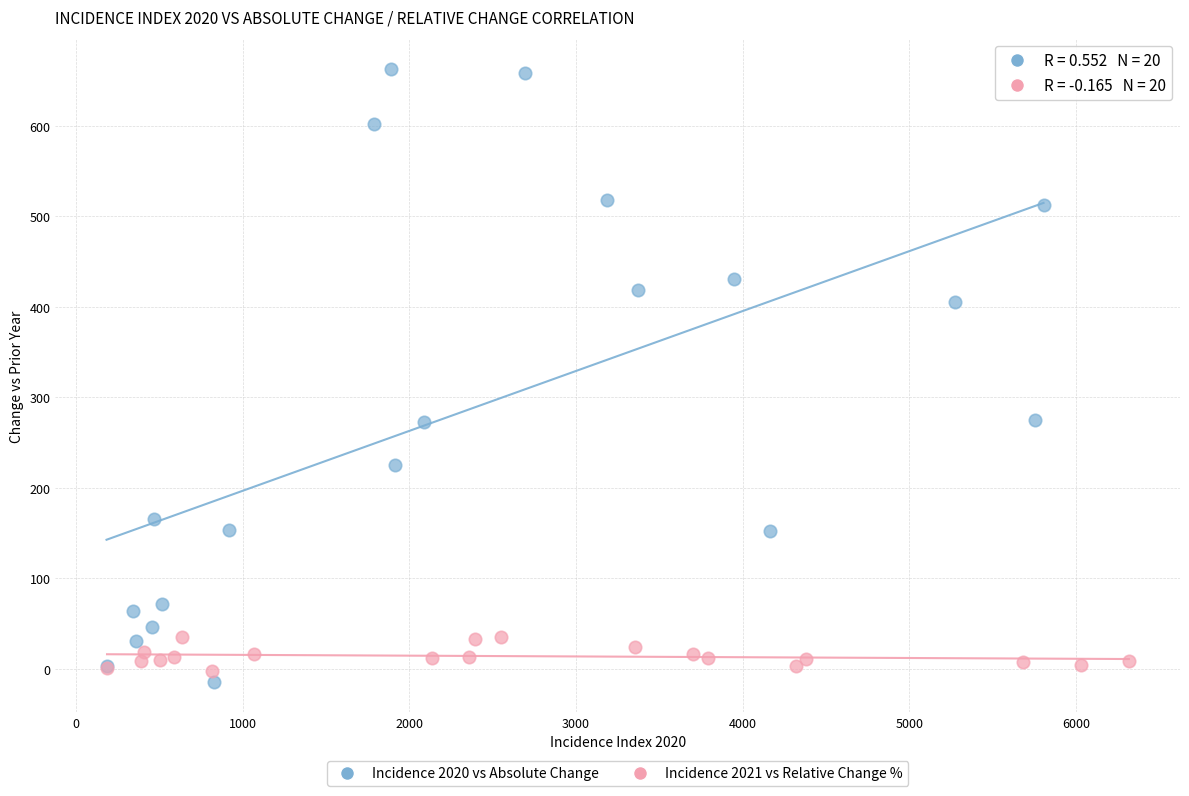

Which series reaches the maximum Y coordinate?

Incidence 2020 vs Absolute Change